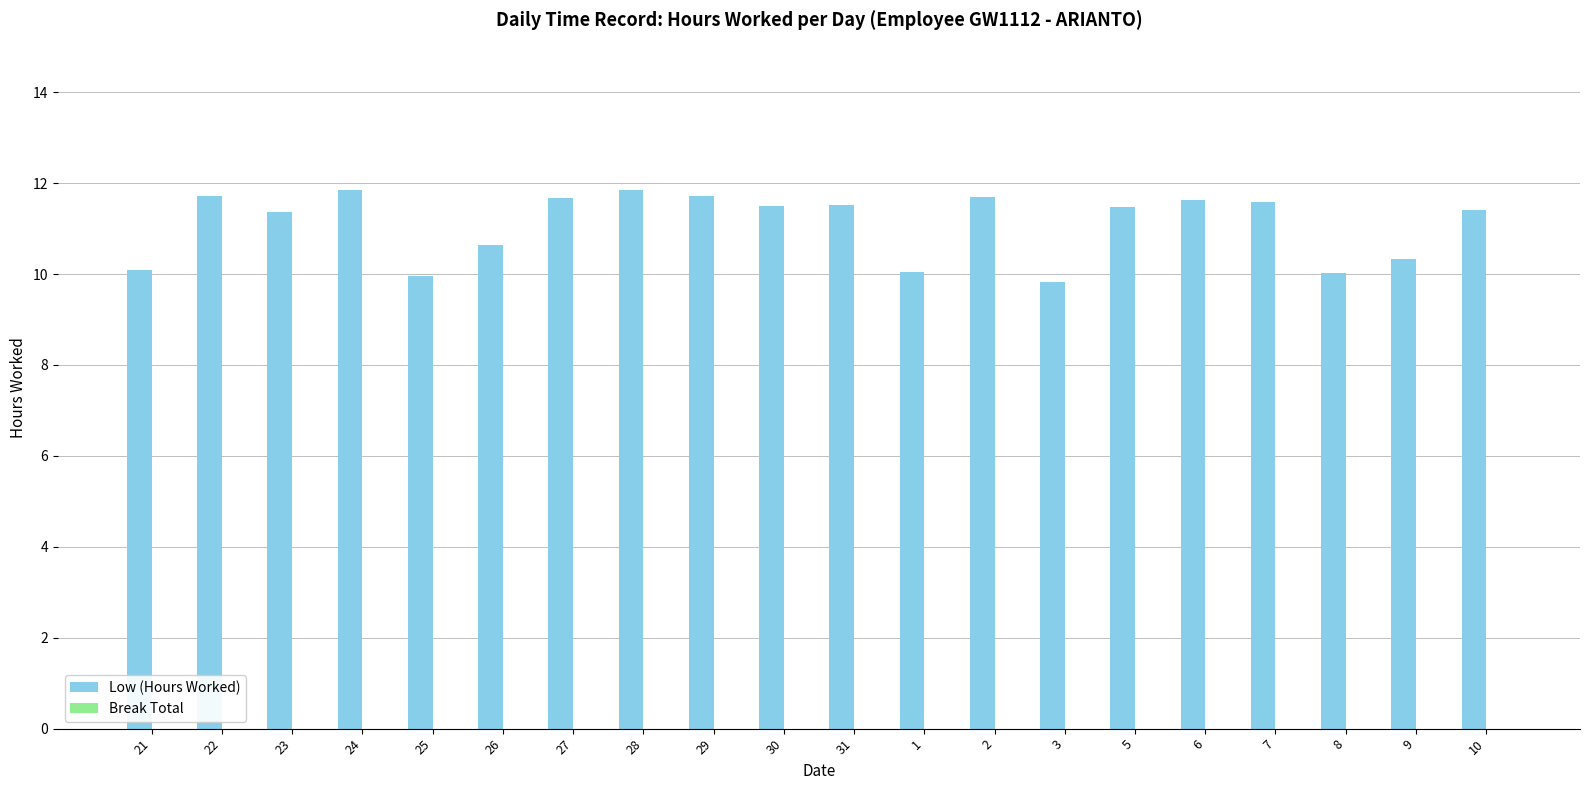

At which label does the data first exceed 11?

22